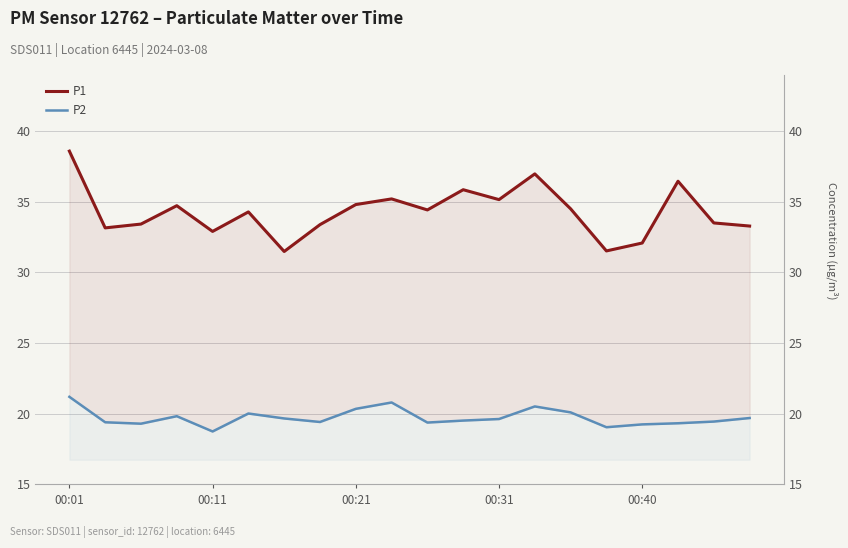

True or false: P1 has a value of 59.1 at 00:31.

False